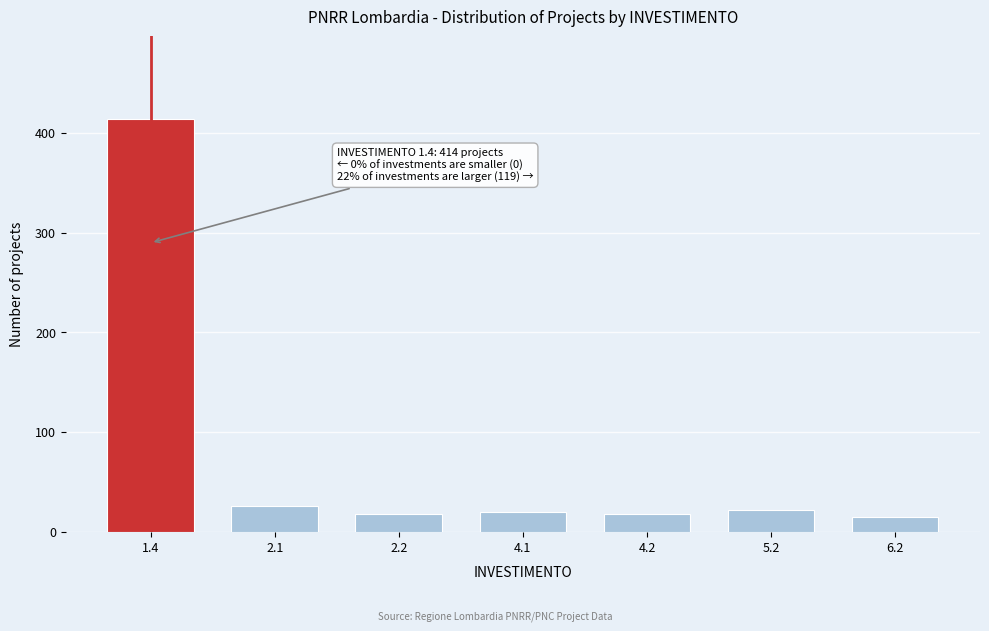

Reading left to right, transcribe all the data shown in this chart.

414	26	18	20	18	22	15